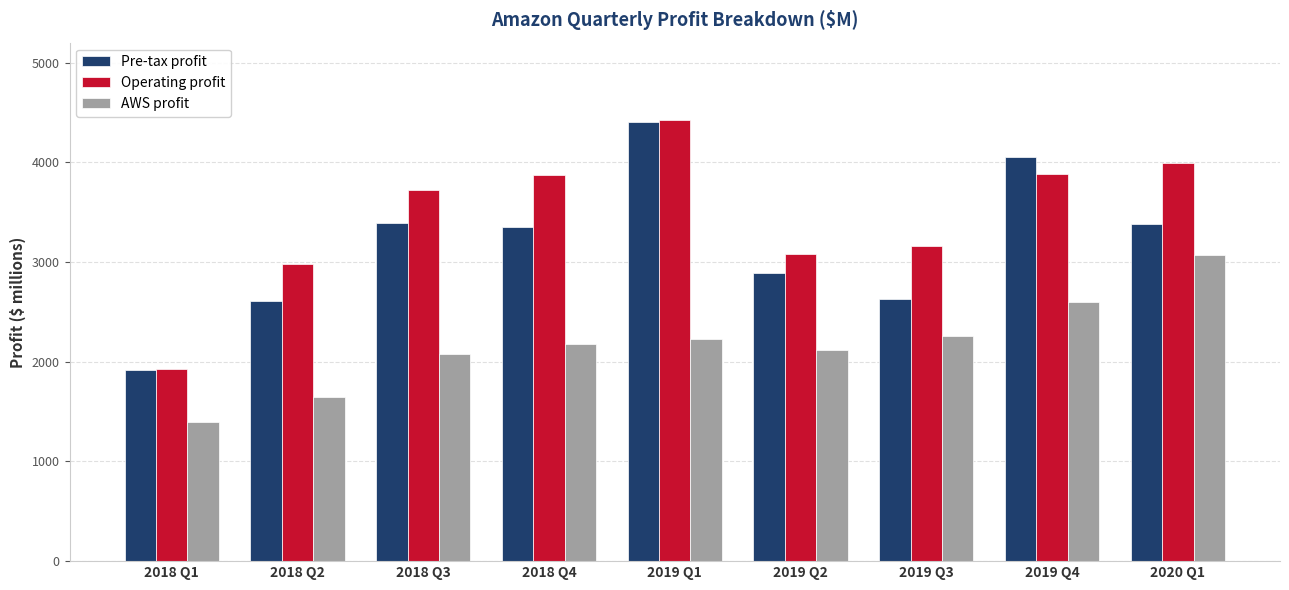

What is the label of the 5th bar from the right?

2019 Q1